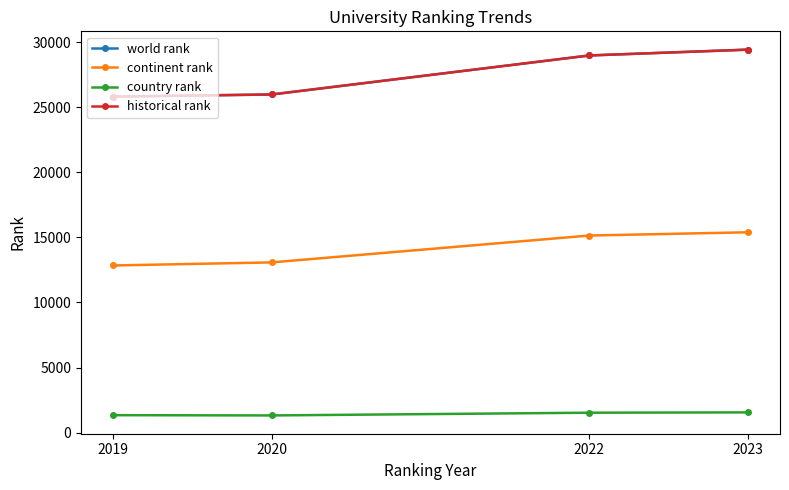

Does the chart have visible grid lines?

No